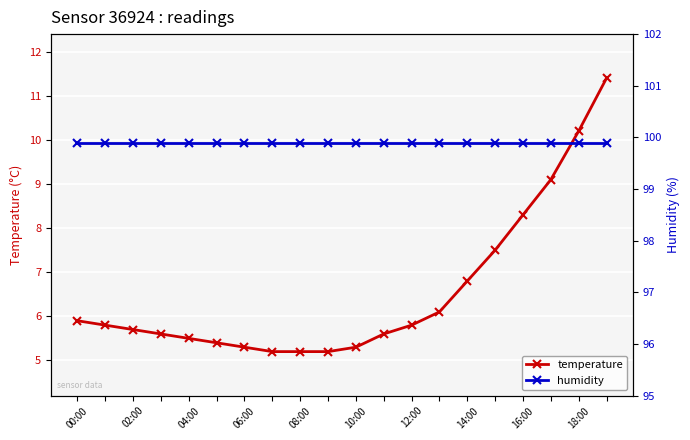

Is it true that temperature equals 8.6 at 12:00?

False